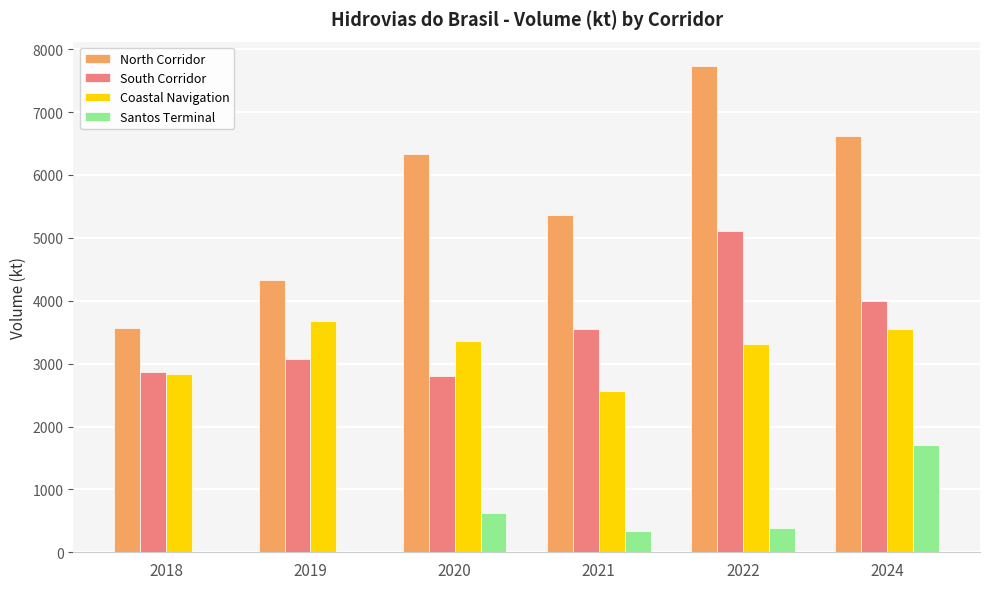

What is the total value across all series at 2021?

11818.9